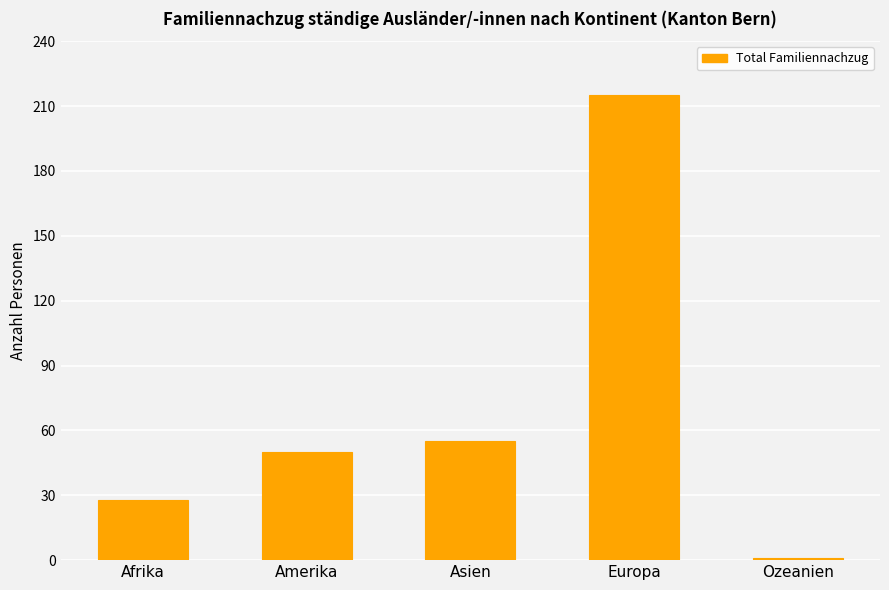

What is the sum of the values at Afrika and Europa?

243